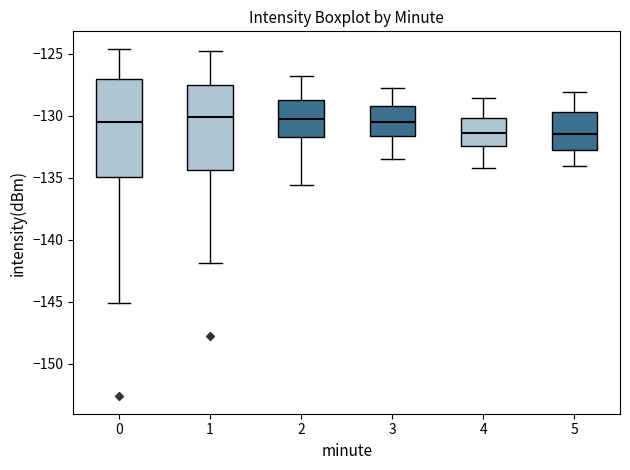

Which box is the tallest, from its lower edge to its upper edge?

0